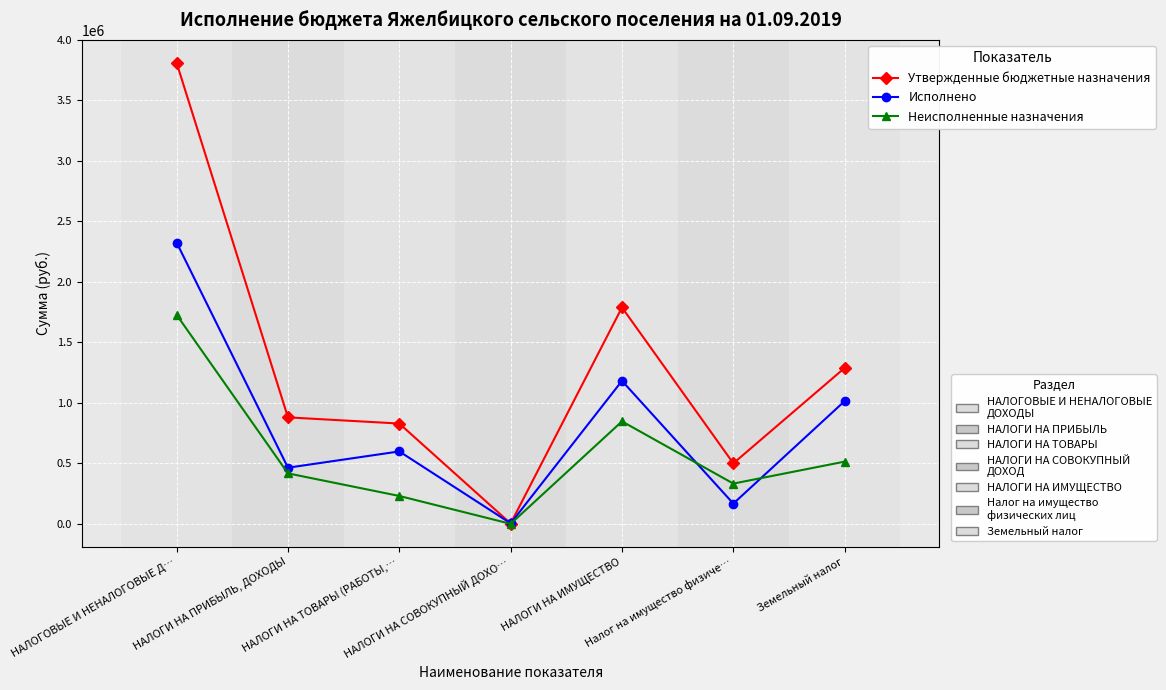

At which category is the sum across all series the highest?

НАЛОГОВЫЕ И НЕНАЛОГОВЫЕ Д…